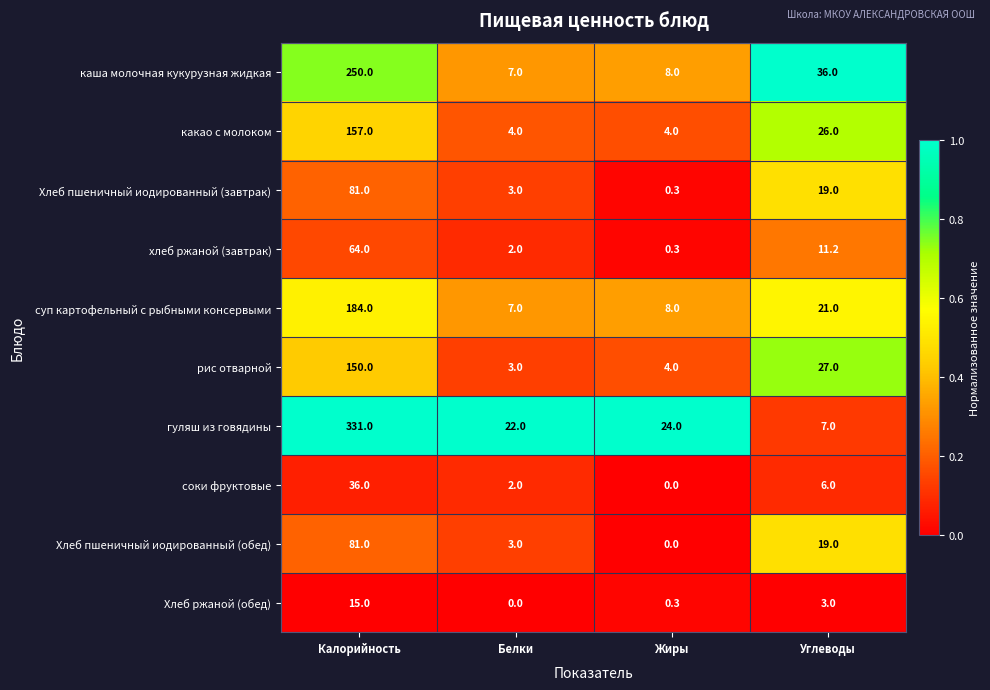

List the labels in order of суп картофельный с рыбными консервыми value, smallest first.

Белки, Жиры, Углеводы, Калорийность